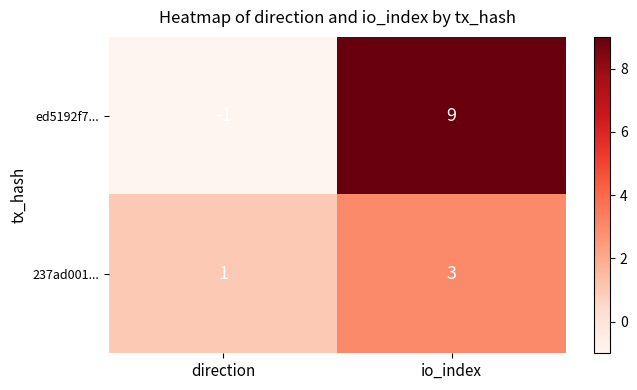

At which label does 237ad001... reach its minimum?

direction